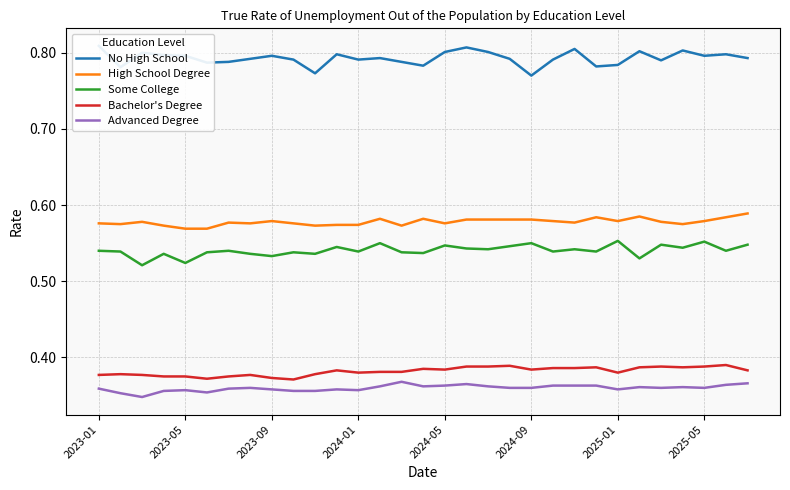

Reading left to right, what are all the values shown in this chart?

No High School: 0.8	0.8	0.8	0.8	0.8	0.8	0.8	0.8	0.8	0.8	0.8	0.8	0.8	0.8	0.8	0.8	0.8	0.8	0.8	0.8	0.8	0.8	0.8	0.8	0.8	0.8	0.8	0.8	0.8	0.8	0.8
High School Degree: 0.6	0.6	0.6	0.6	0.6	0.6	0.6	0.6	0.6	0.6	0.6	0.6	0.6	0.6	0.6	0.6	0.6	0.6	0.6	0.6	0.6	0.6	0.6	0.6	0.6	0.6	0.6	0.6	0.6	0.6	0.6
Some College: 0.5	0.5	0.5	0.5	0.5	0.5	0.5	0.5	0.5	0.5	0.5	0.5	0.5	0.6	0.5	0.5	0.5	0.5	0.5	0.5	0.6	0.5	0.5	0.5	0.6	0.5	0.5	0.5	0.6	0.5	0.5
Bachelor's Degree: 0.4	0.4	0.4	0.4	0.4	0.4	0.4	0.4	0.4	0.4	0.4	0.4	0.4	0.4	0.4	0.4	0.4	0.4	0.4	0.4	0.4	0.4	0.4	0.4	0.4	0.4	0.4	0.4	0.4	0.4	0.4
Advanced Degree: 0.4	0.4	0.3	0.4	0.4	0.4	0.4	0.4	0.4	0.4	0.4	0.4	0.4	0.4	0.4	0.4	0.4	0.4	0.4	0.4	0.4	0.4	0.4	0.4	0.4	0.4	0.4	0.4	0.4	0.4	0.4